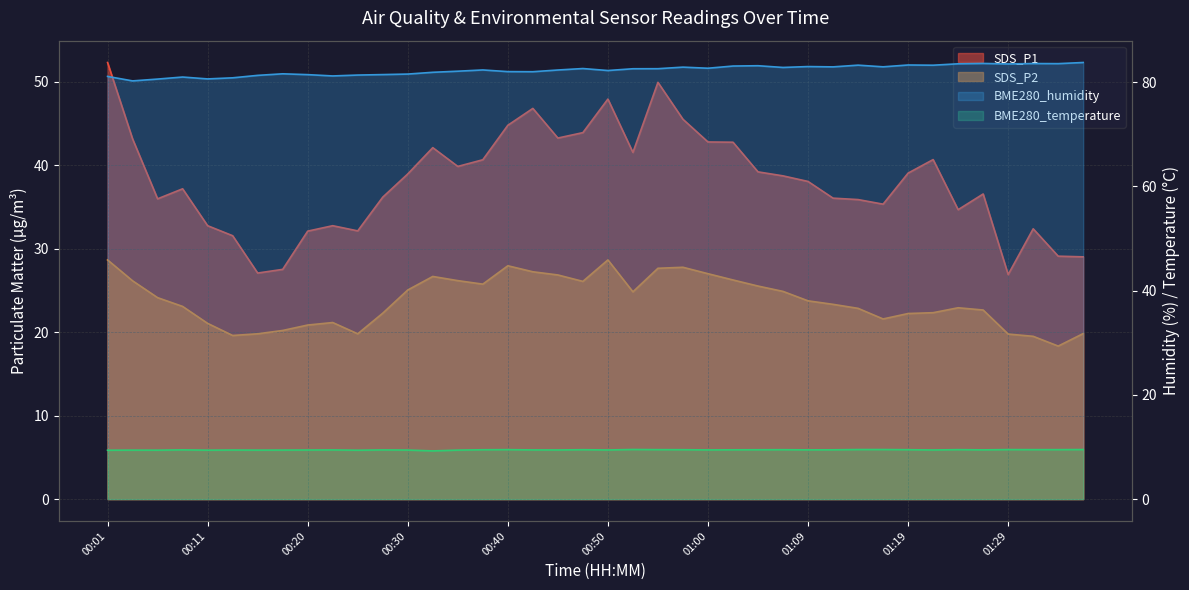

What position from the right is 00:35?

26